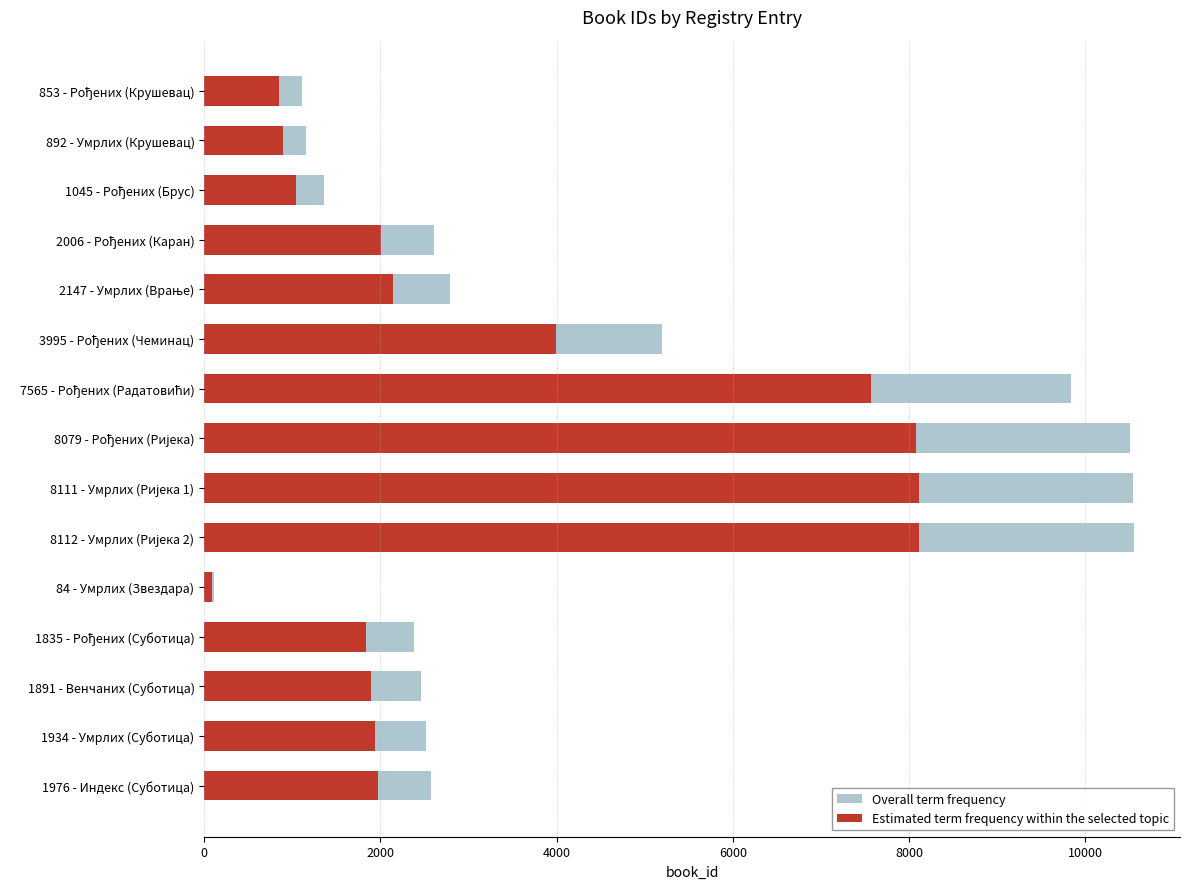

Rank the series at 1976 - Индекс (Суботица) from lowest to highest value.

Estimated term frequency within the selected topic, Overall term frequency